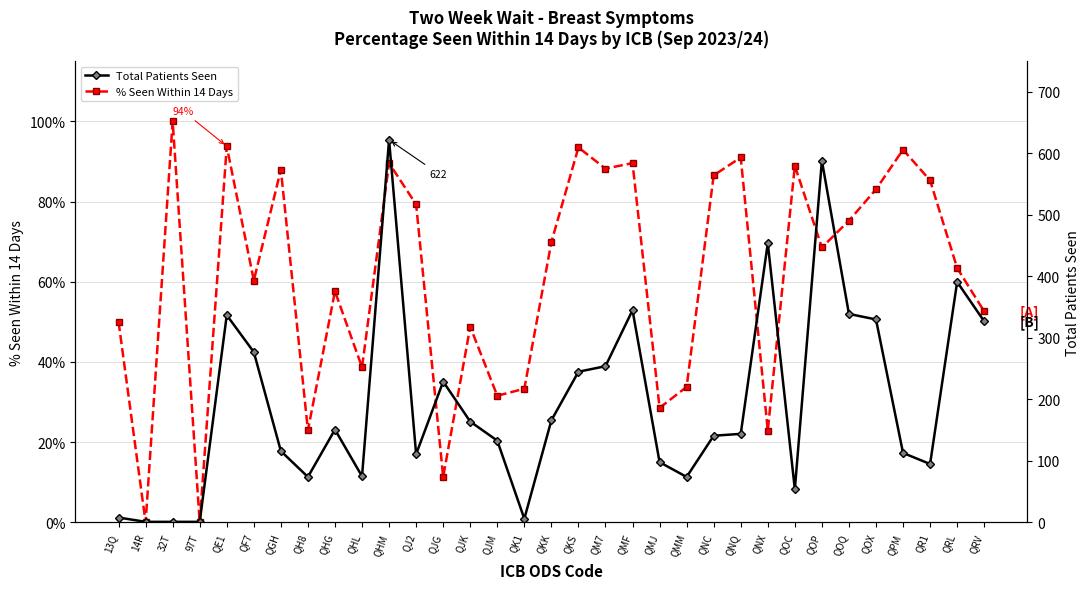

What is the maximum value shown in the chart?

622.0